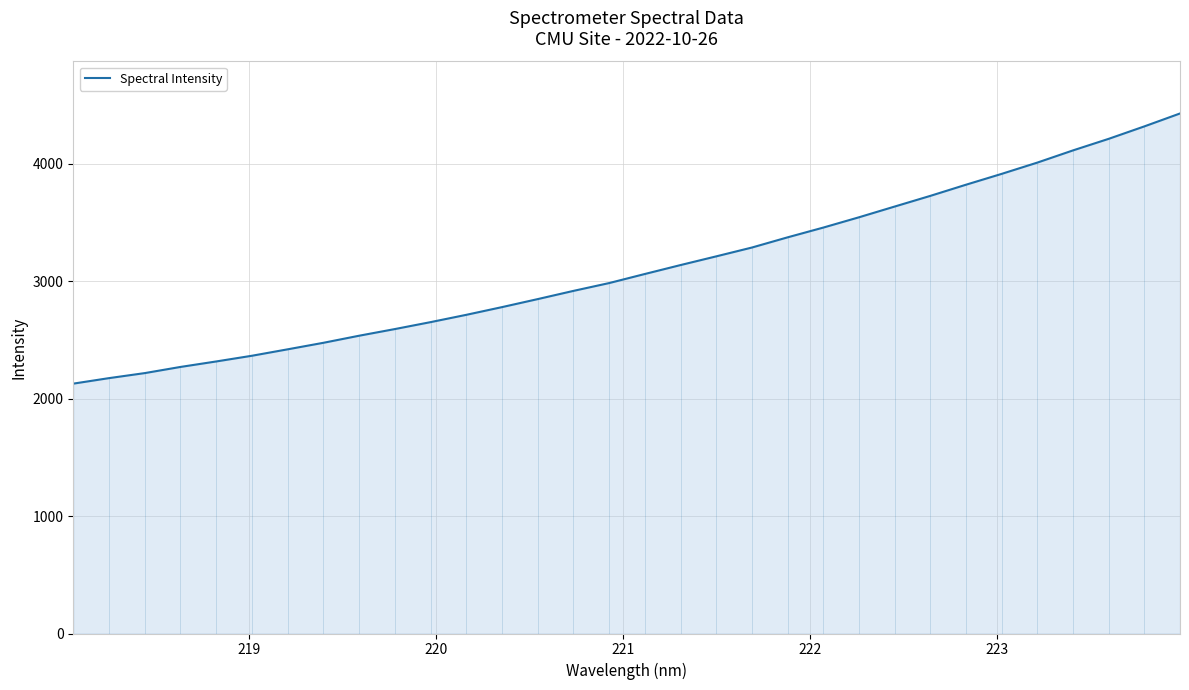

What is the greatest value displayed?

4427.6